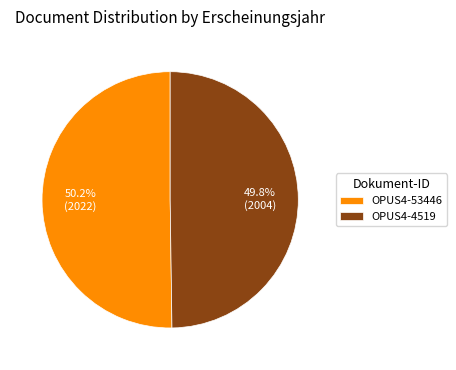

Is it true that OPUS4-53446 is 60% of the pie?

False